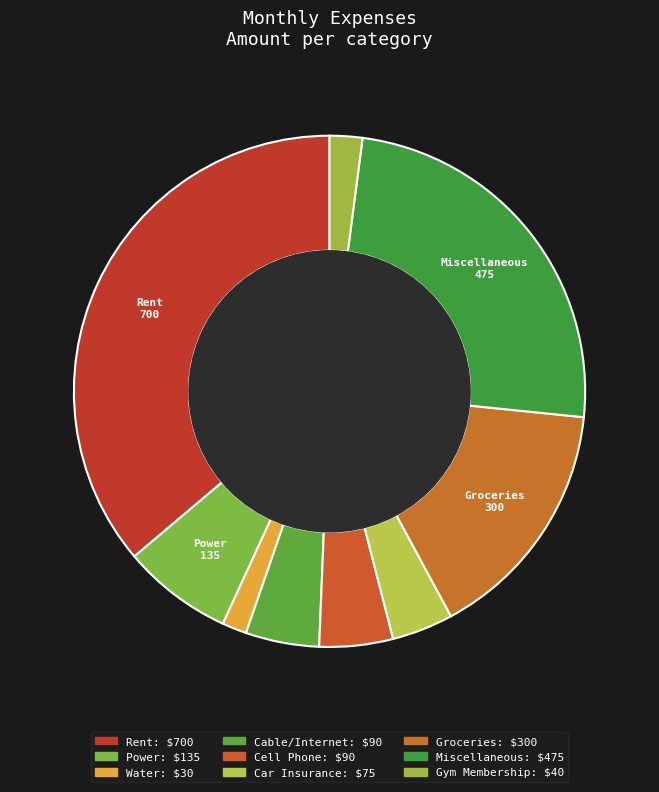

How many slices are in this pie chart?

9